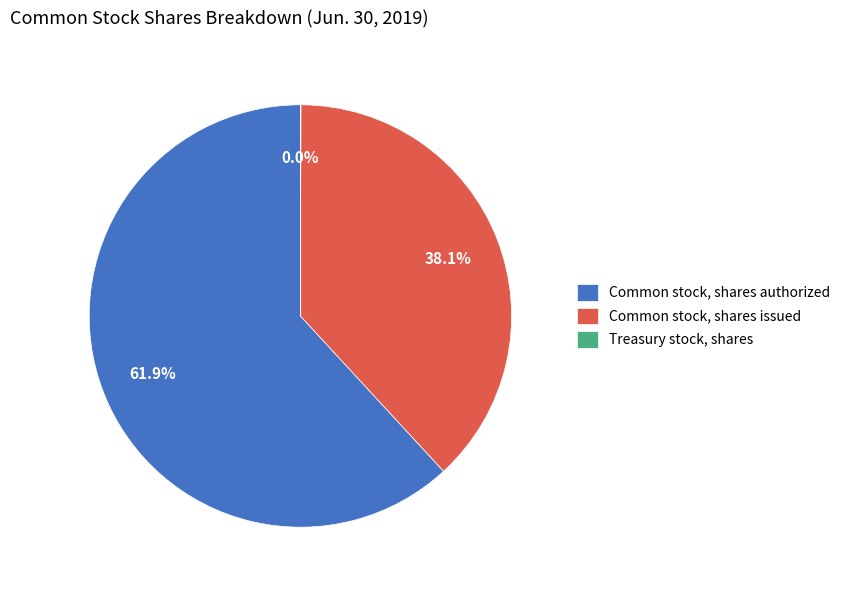

To the nearest percent, what is the combined percentage of Common stock, shares issued and Common stock, shares authorized?

100%